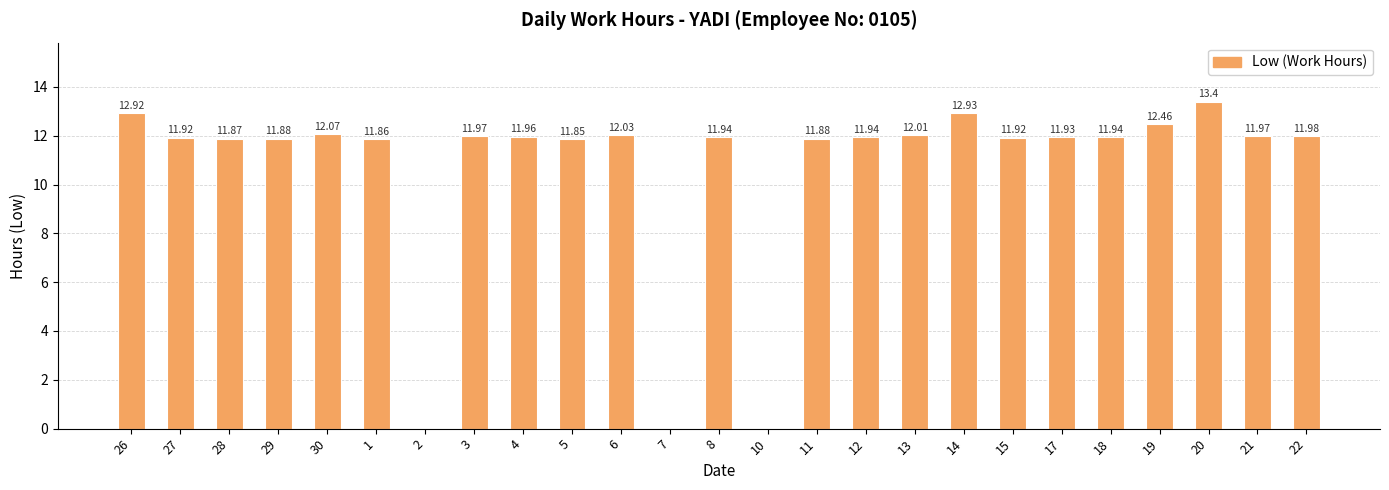

How many values exceed 11?

22